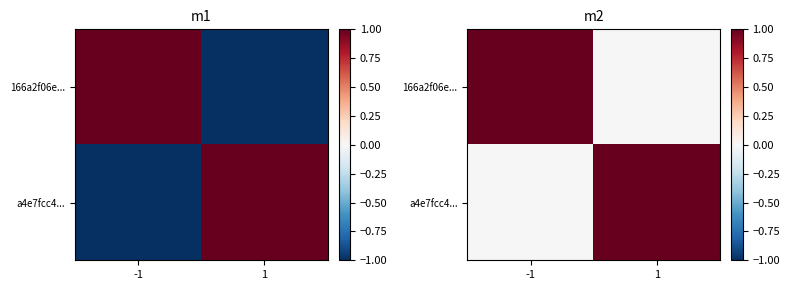

At how many categories does at least one series exceed 0?

2